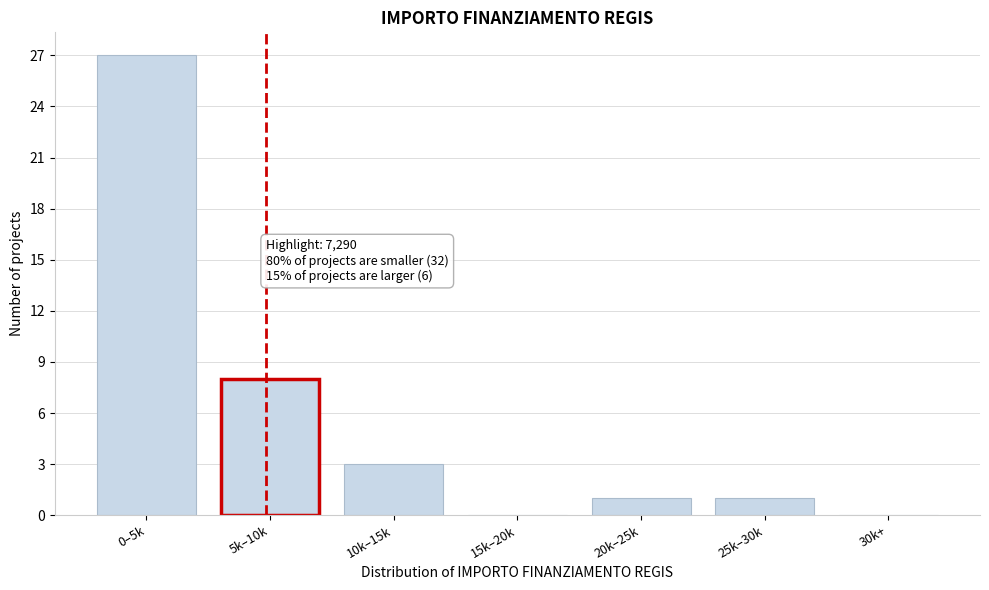

Reading left to right, extract all data points from this chart.

0–5k=27	5k–10k=8	10k–15k=3	15k–20k=0	20k–25k=1	25k–30k=1	30k+=0